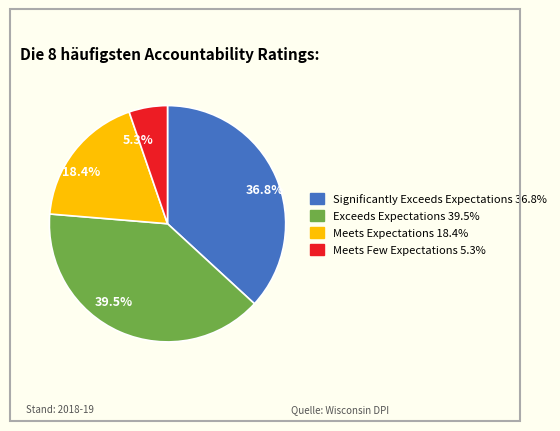

Which slice is the smallest?

5.3%